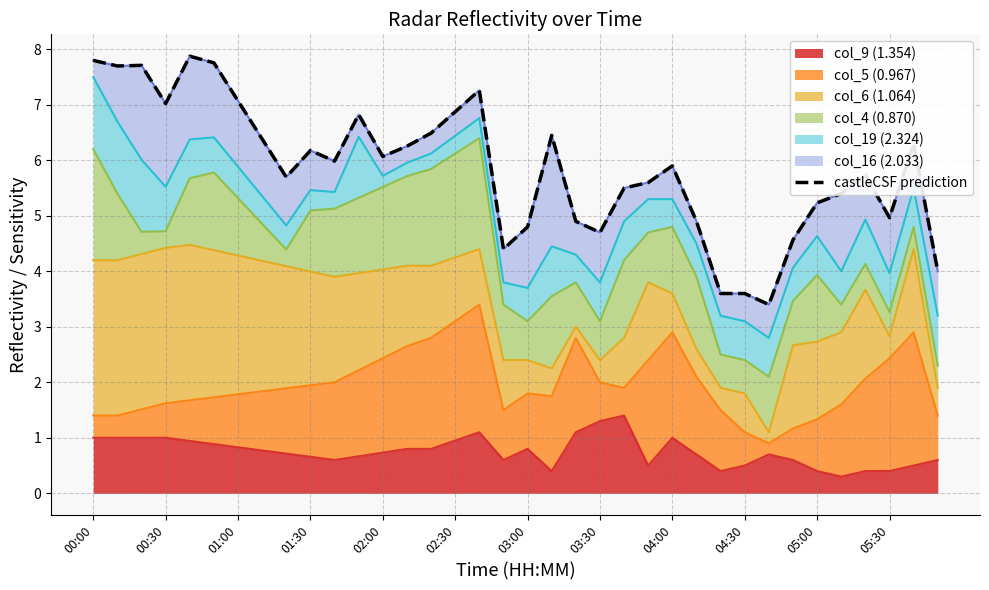

What is the greatest value displayed?

7.9